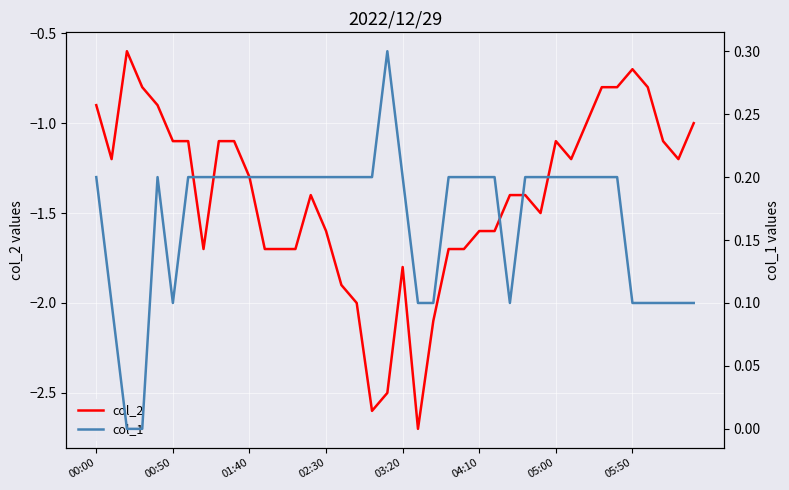

True or false: col_1 and col_2 intersect in this chart.

False